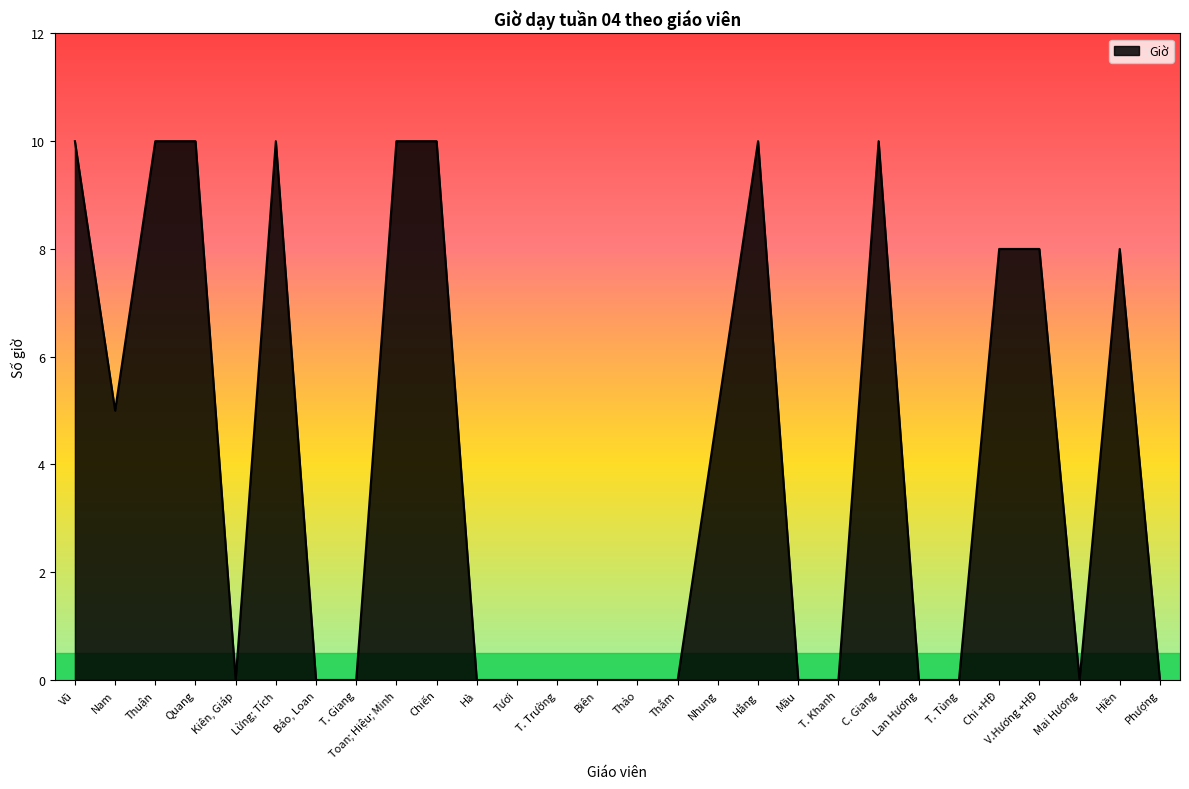

True or false: the data shows 8 at Chi +HĐ.

True